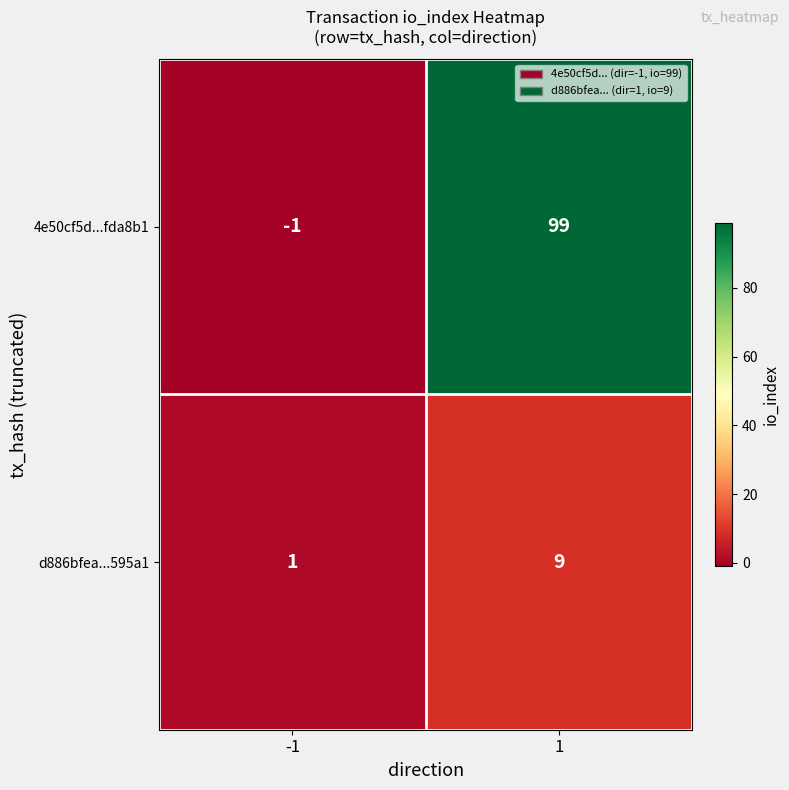

Rank the series at -1 from lowest to highest value.

4e50cf5d...fda8b1, d886bfea...595a1